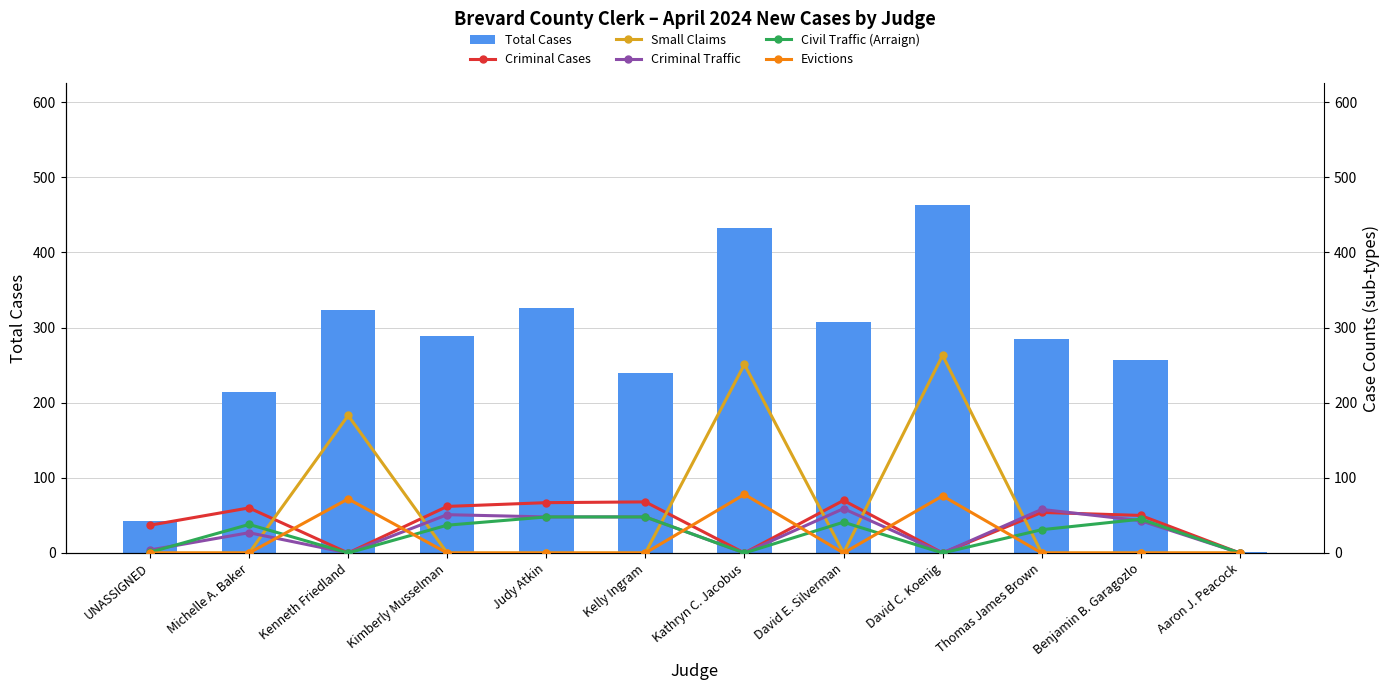

The value of Criminal Cases at David E. Silverman is 70. True or false?

True